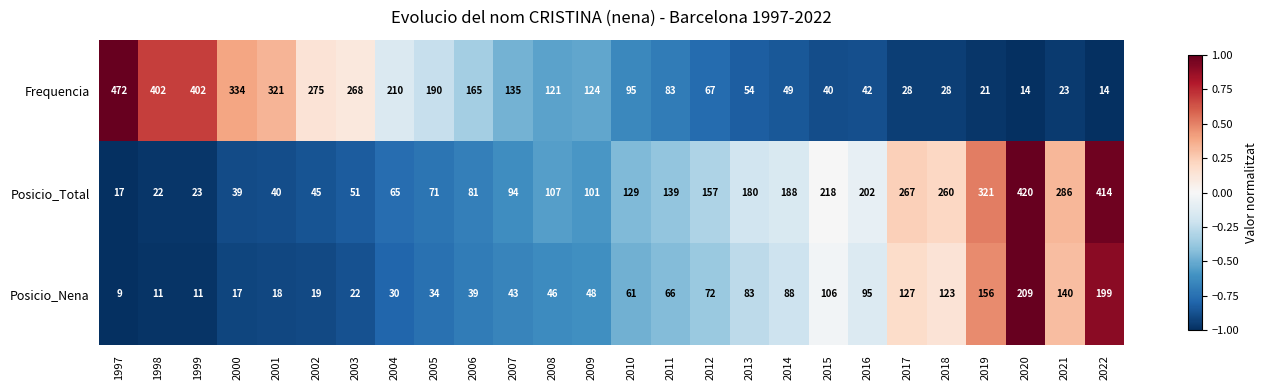

The Frequencia series shows 14 at 2017. True or false?

False